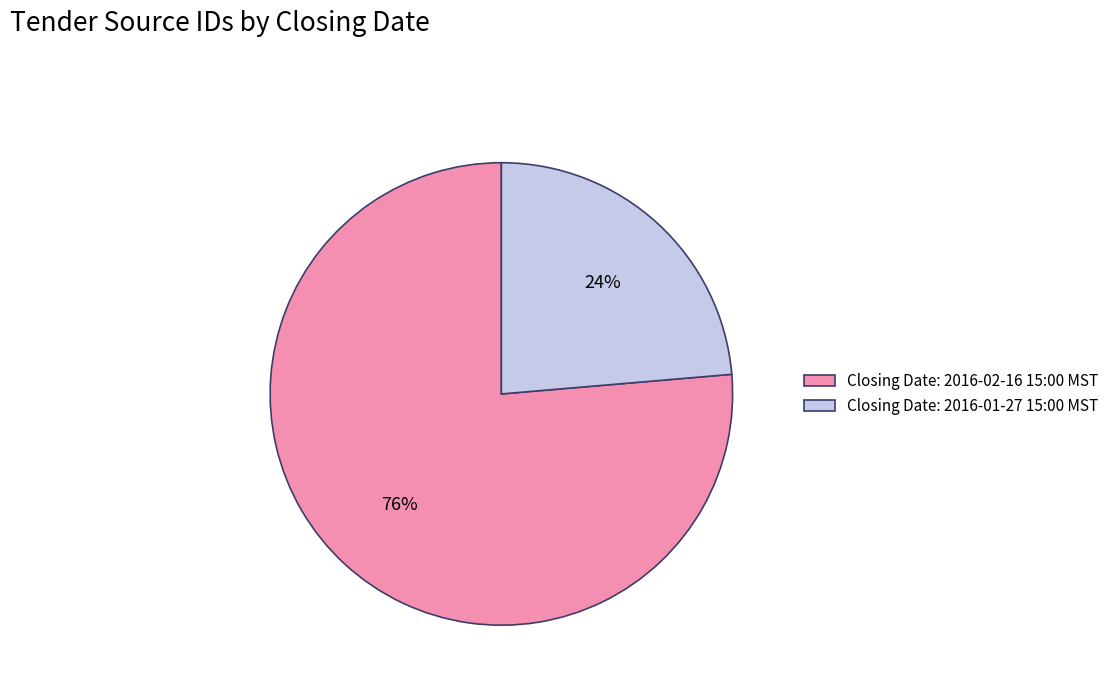

The Closing Date: 2016-01-27 15:00 MST slice represents 38% of the pie. True or false?

False